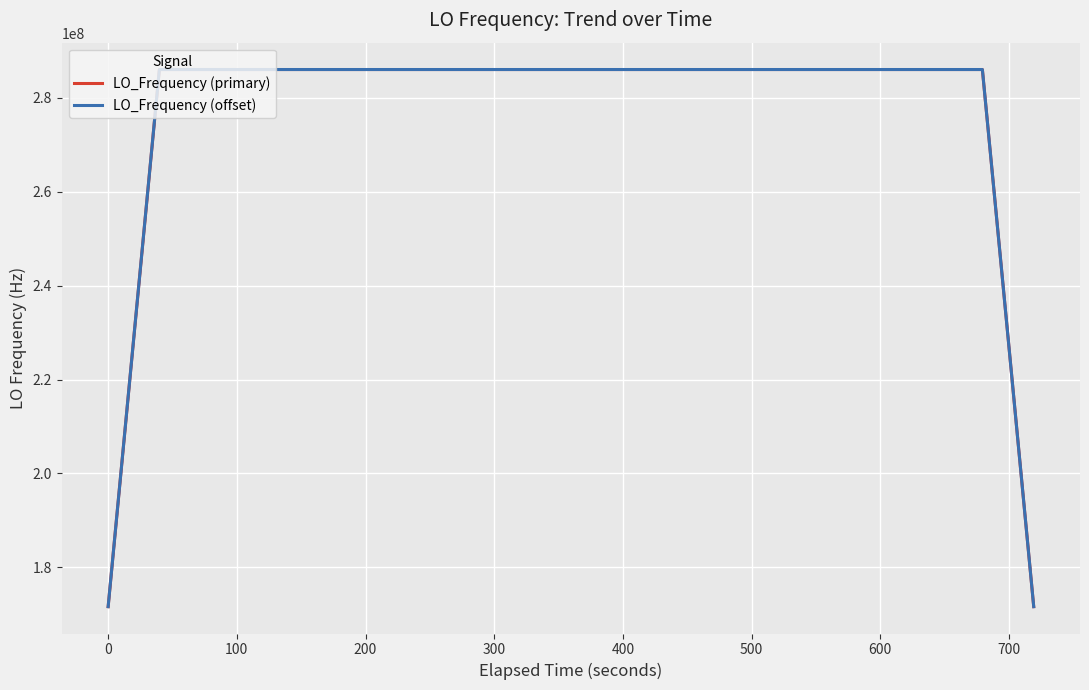

What is the maximum value for LO_Frequency (primary)?

286047001.1